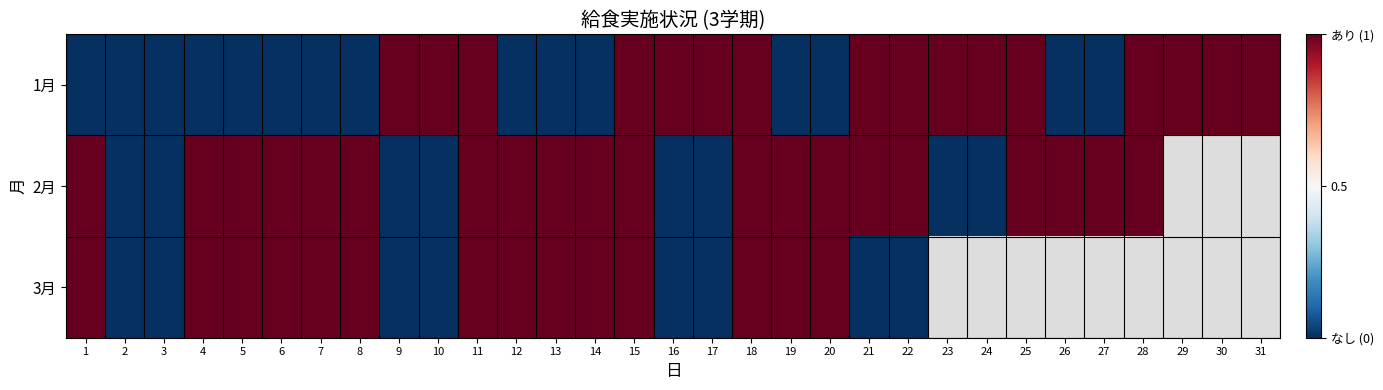

Between 7 and 1, which is larger?

7